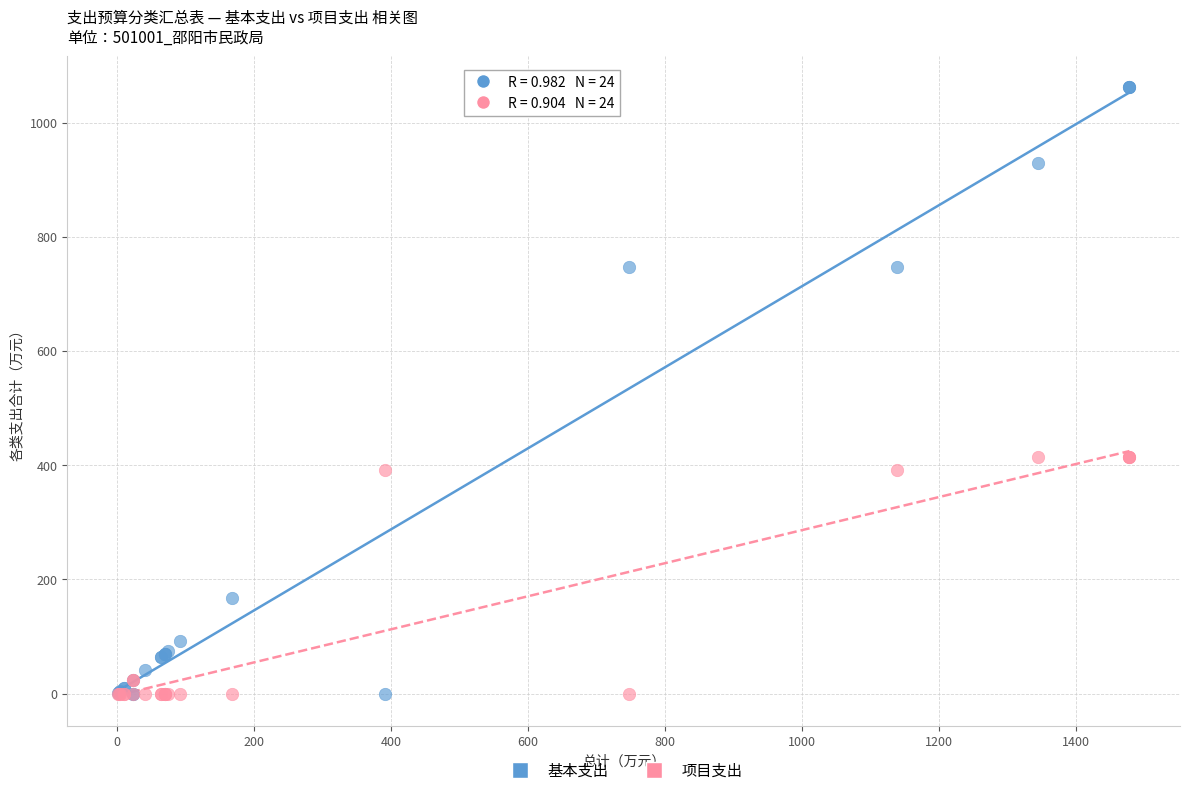

Which series reaches the maximum Y coordinate?

基本支出